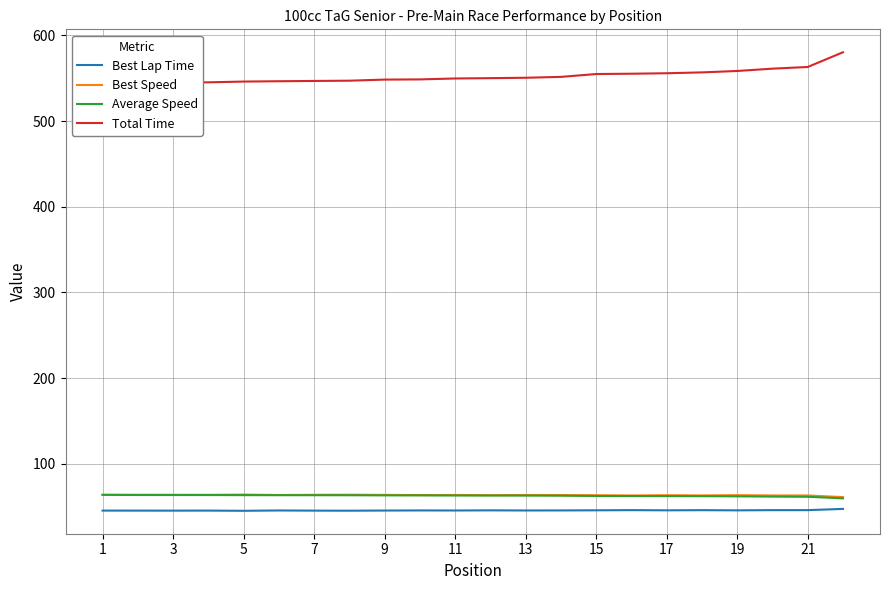

Does the chart have visible grid lines?

Yes